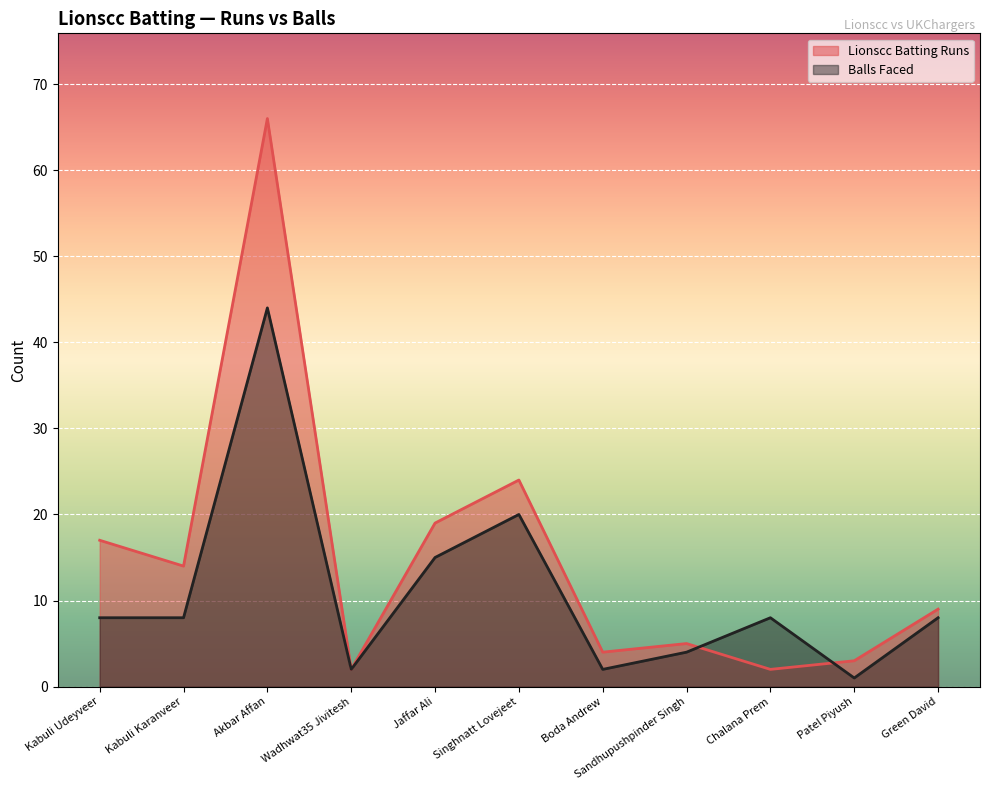

The Lionscc Batting Runs series shows 4 at Boda Andrew. True or false?

True